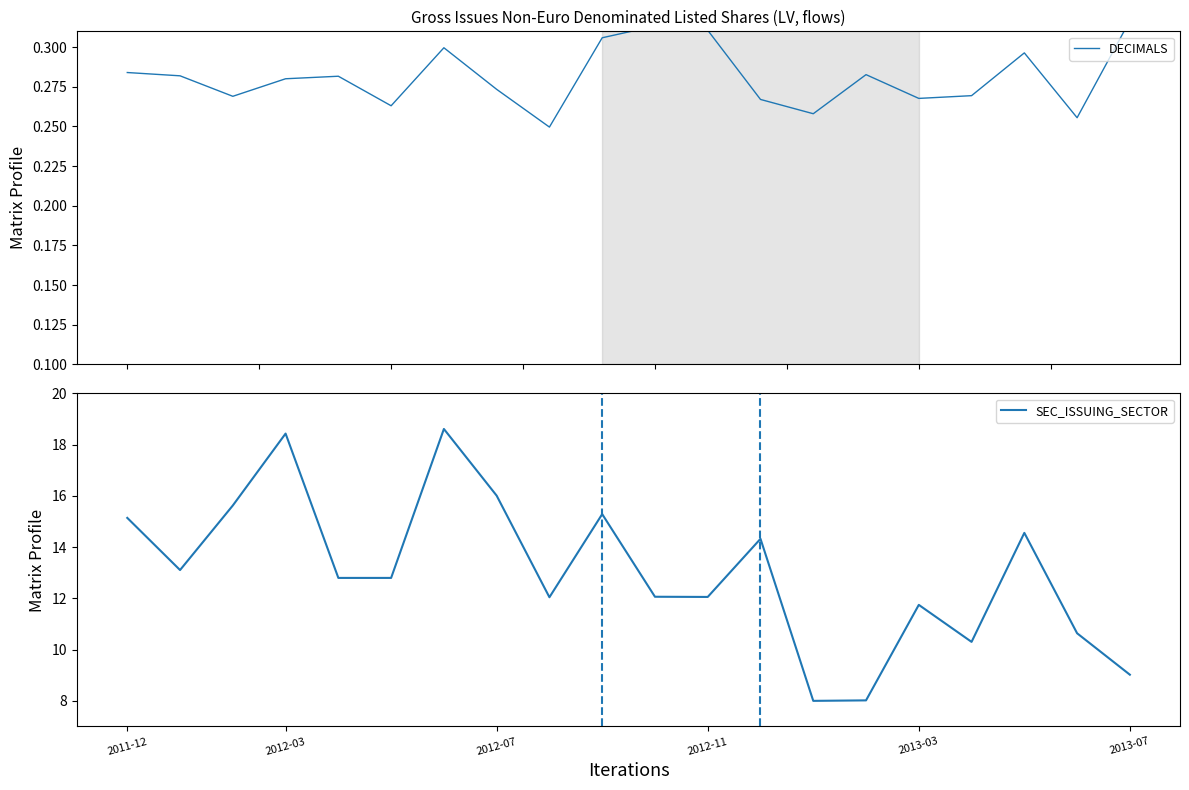

What is the difference between the second highest and minimum values in the SEC_ISSUING_SECTOR series?

10.4